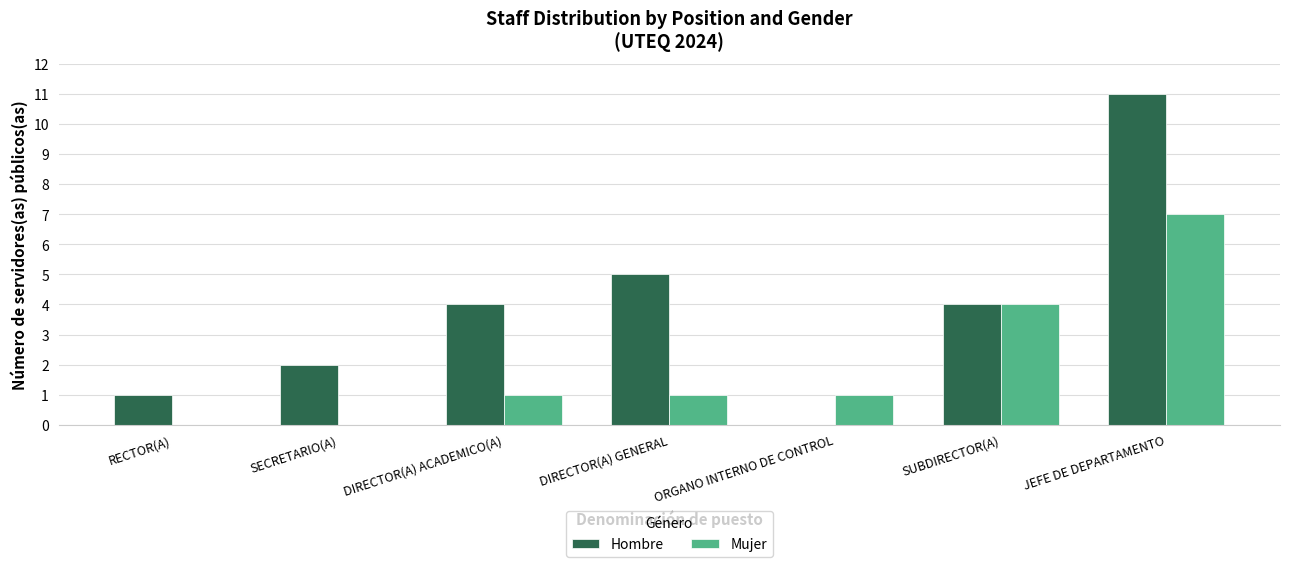

Which series has the largest total across all categories?

Hombre